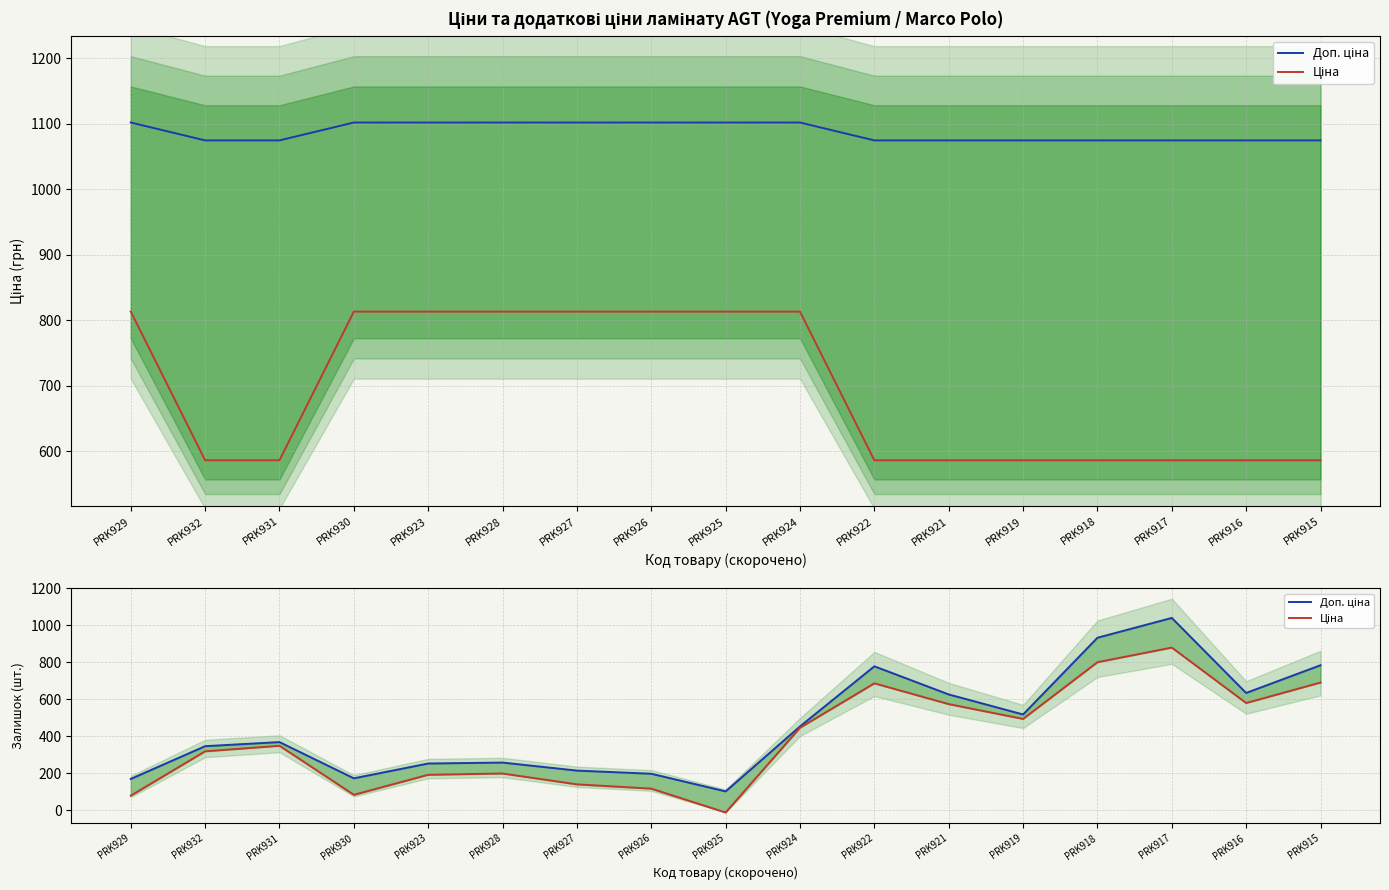

What is the average value of the Доп. ціна series?

461.9